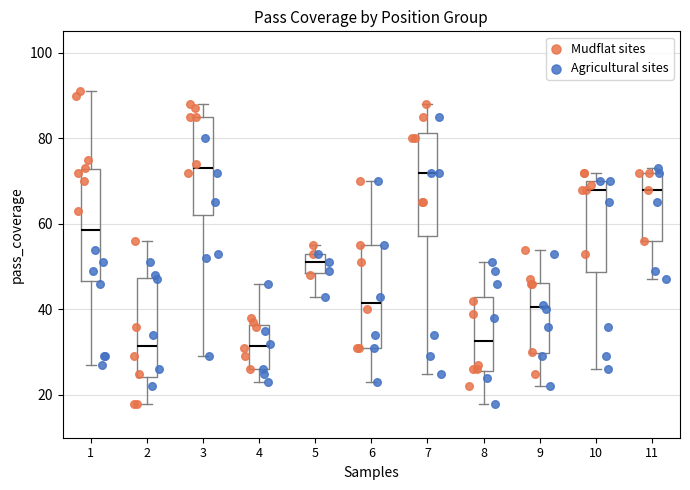

Reading left to right, transcribe this box plot: for each box, give where its median line is, the range the box spans, and where its two whiskers end, as read against the y-axis. The values are not printed on the chart, so give them approximately, as read against the axis.

1: median 58, box 46 to 72, whiskers 28 to 92
2: median 32, box 24 to 48, whiskers 18 to 56
3: median 74, box 62 to 86, whiskers 30 to 88
4: median 32, box 26 to 36, whiskers 24 to 46
5: median 52, box 48 to 54, whiskers 44 to 56
6: median 42, box 32 to 56, whiskers 24 to 70
7: median 72, box 58 to 82, whiskers 26 to 88
8: median 32, box 26 to 44, whiskers 18 to 52
9: median 40, box 30 to 46, whiskers 22 to 54
10: median 68, box 48 to 70, whiskers 26 to 72
11: median 68, box 56 to 72, whiskers 48 to 74